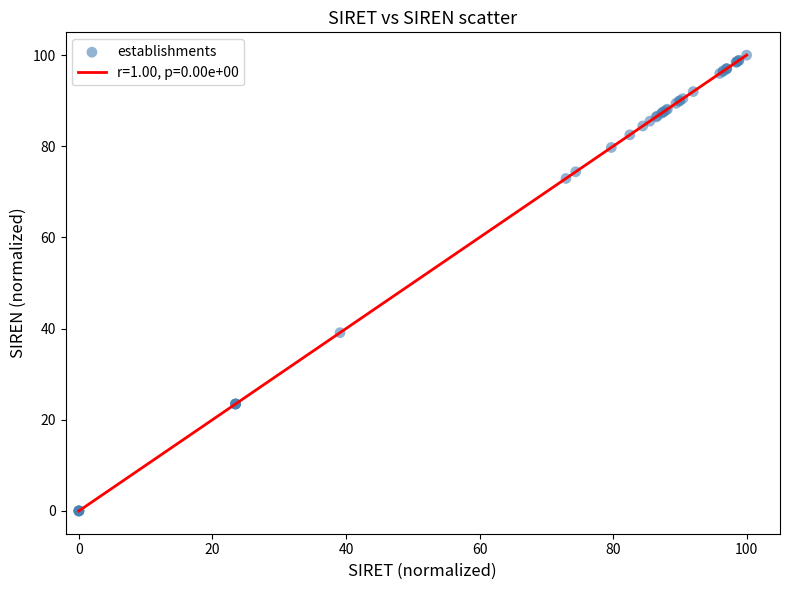

What Y value in the scatter plot is closest to 50?

39.1